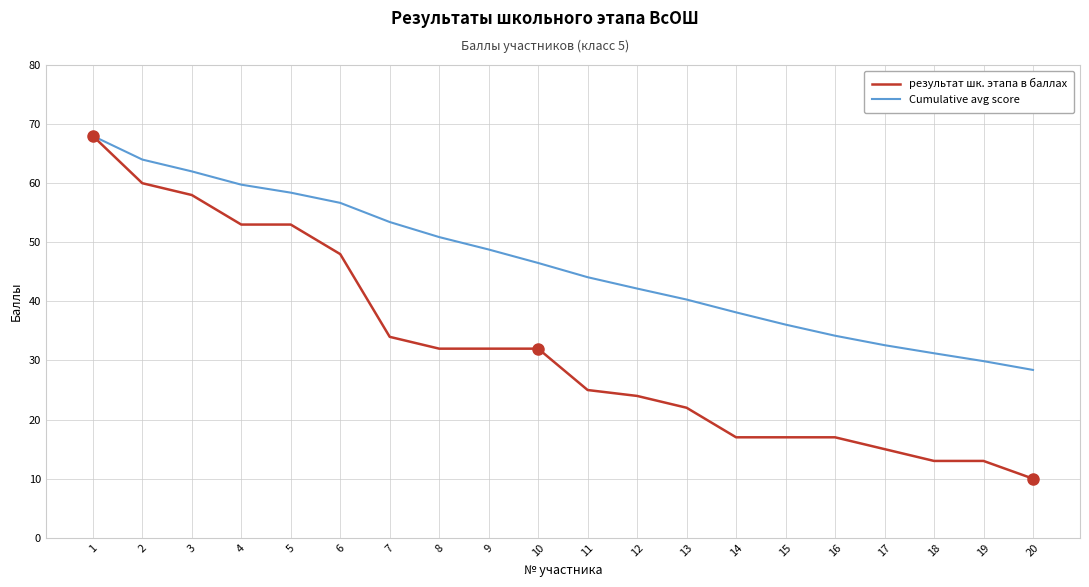

Which category has the lowest value in the Cumulative avg score series?

20